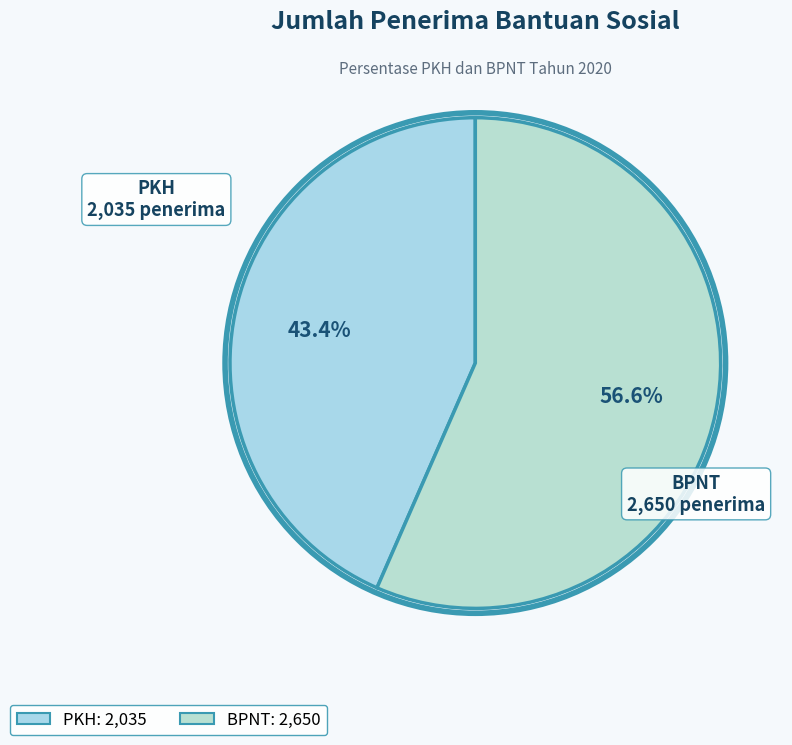

Is it true that PKH is 43% of the pie?

True